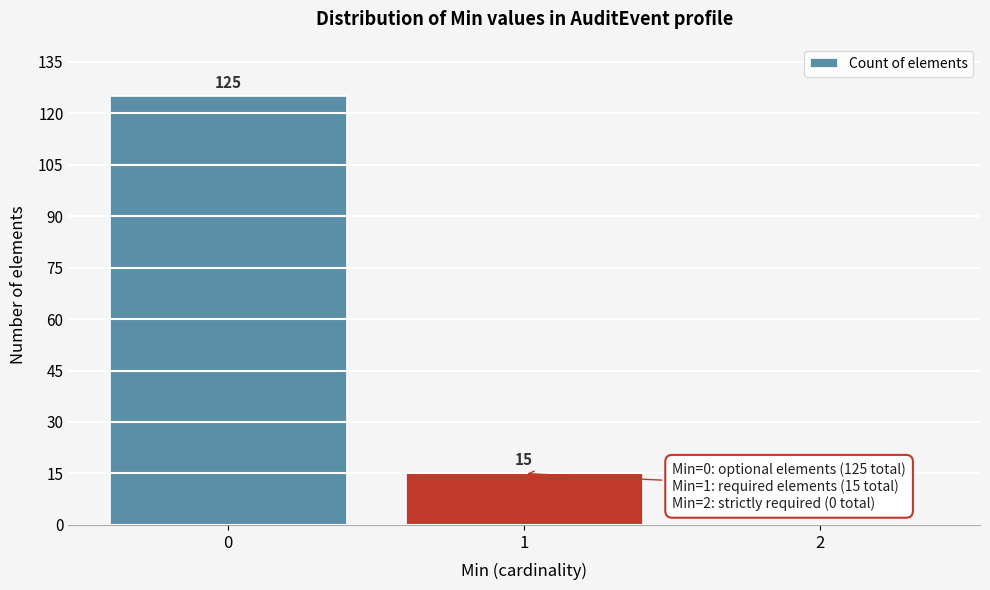

Reading left to right, extract all data points from this chart.

0=125	1=15	2=0